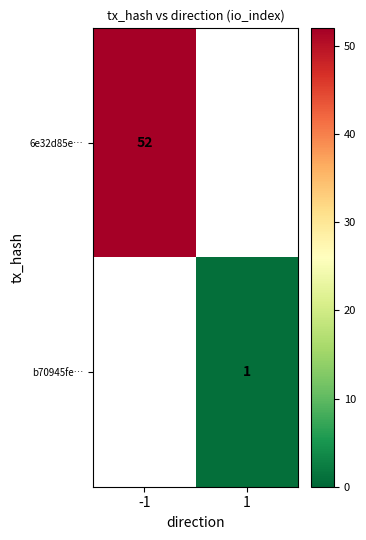

At how many categories does at least one series exceed 32?

1